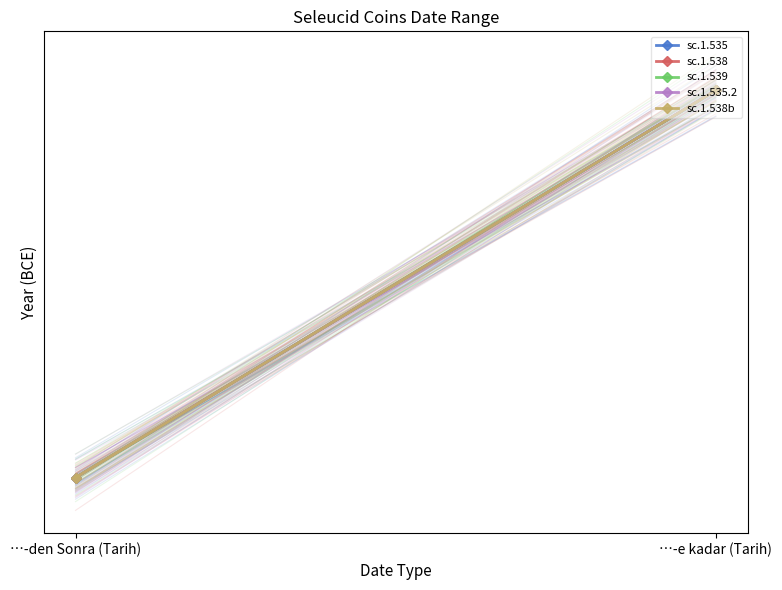

Between …-den Sonra (Tarih) and …-e kadar (Tarih), which series saw the biggest shift?

sc.1.535